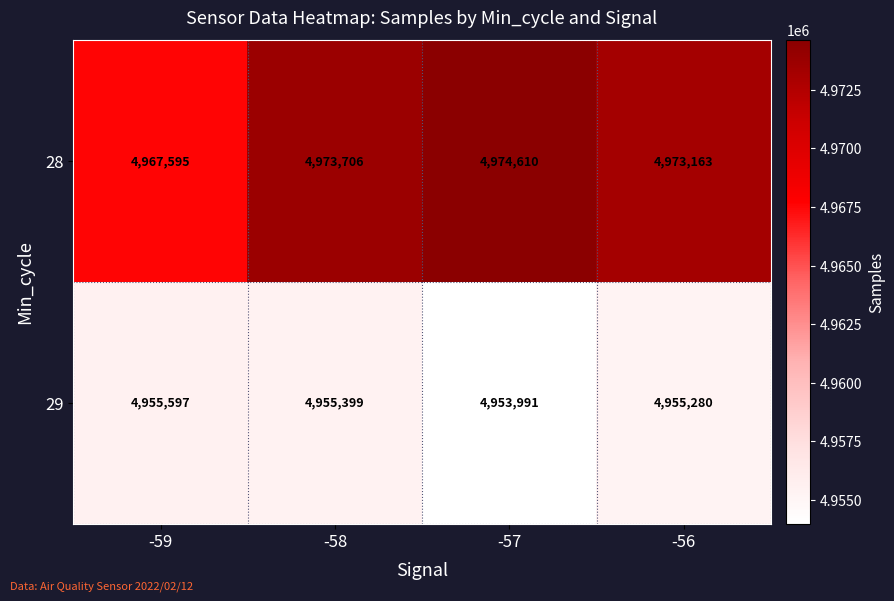

At how many categories does at least one series exceed 4962164?

4